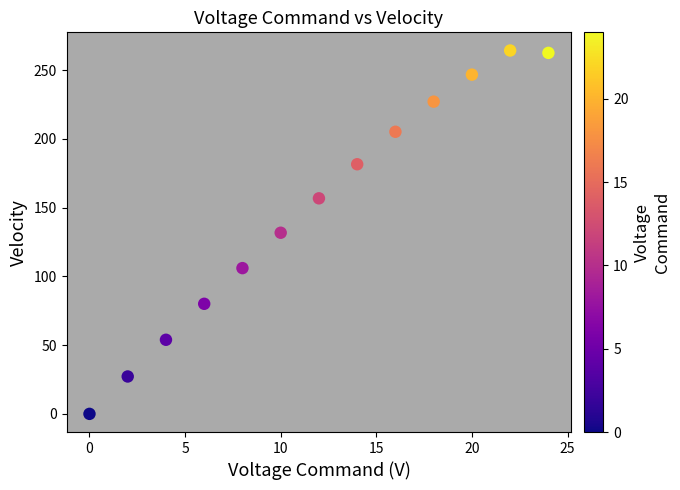

What is the range of X values (max minus min)?

24.0